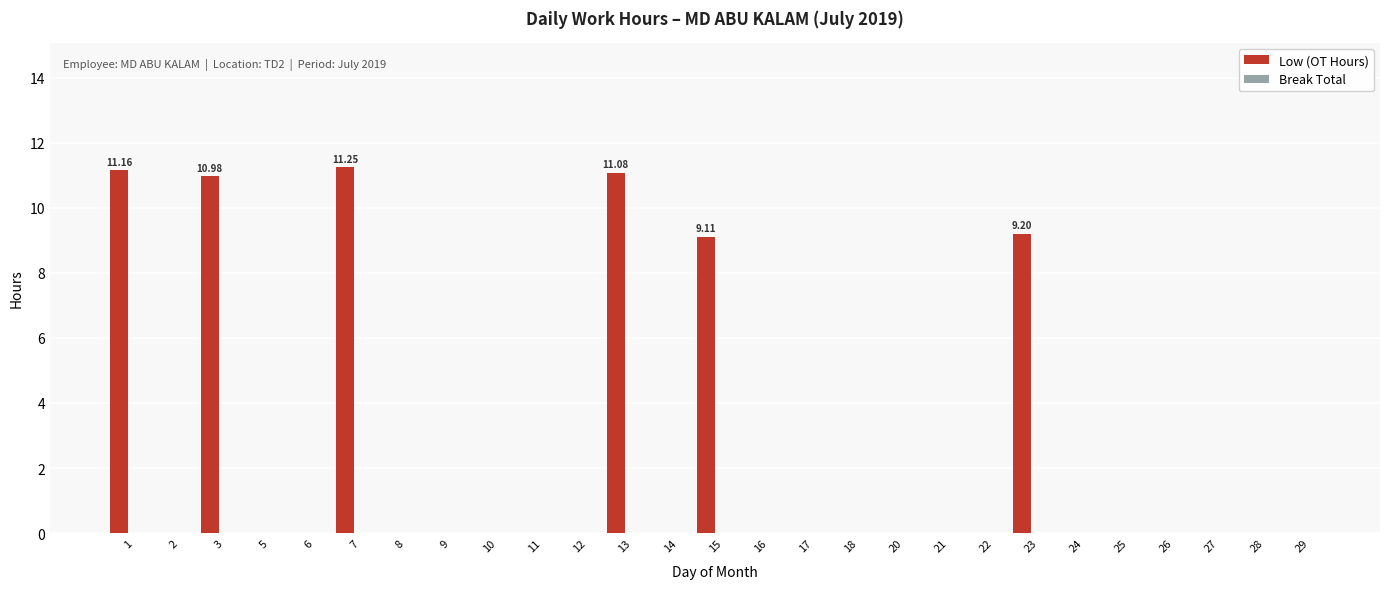

Which has a higher value, 13 or 2?

13